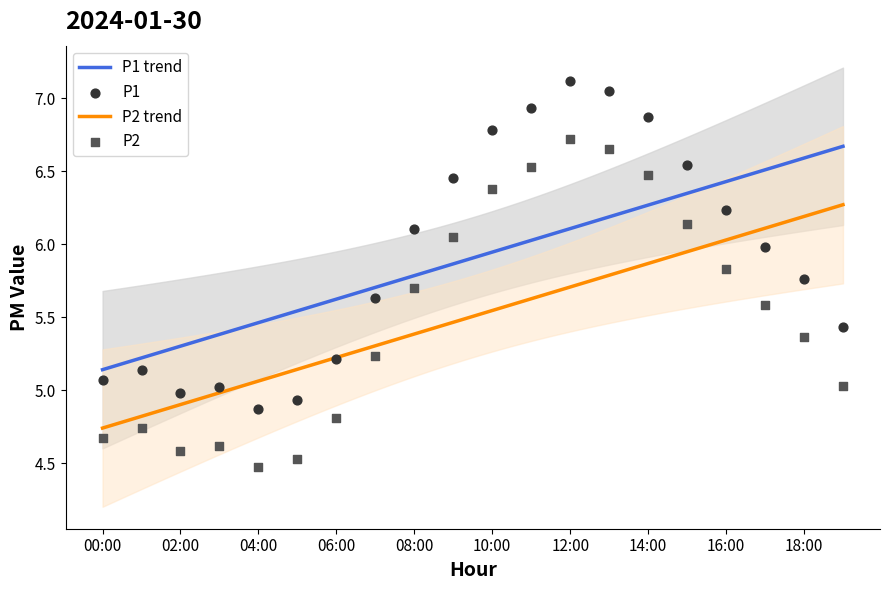

What are all the series names shown in the legend?

P1, P2